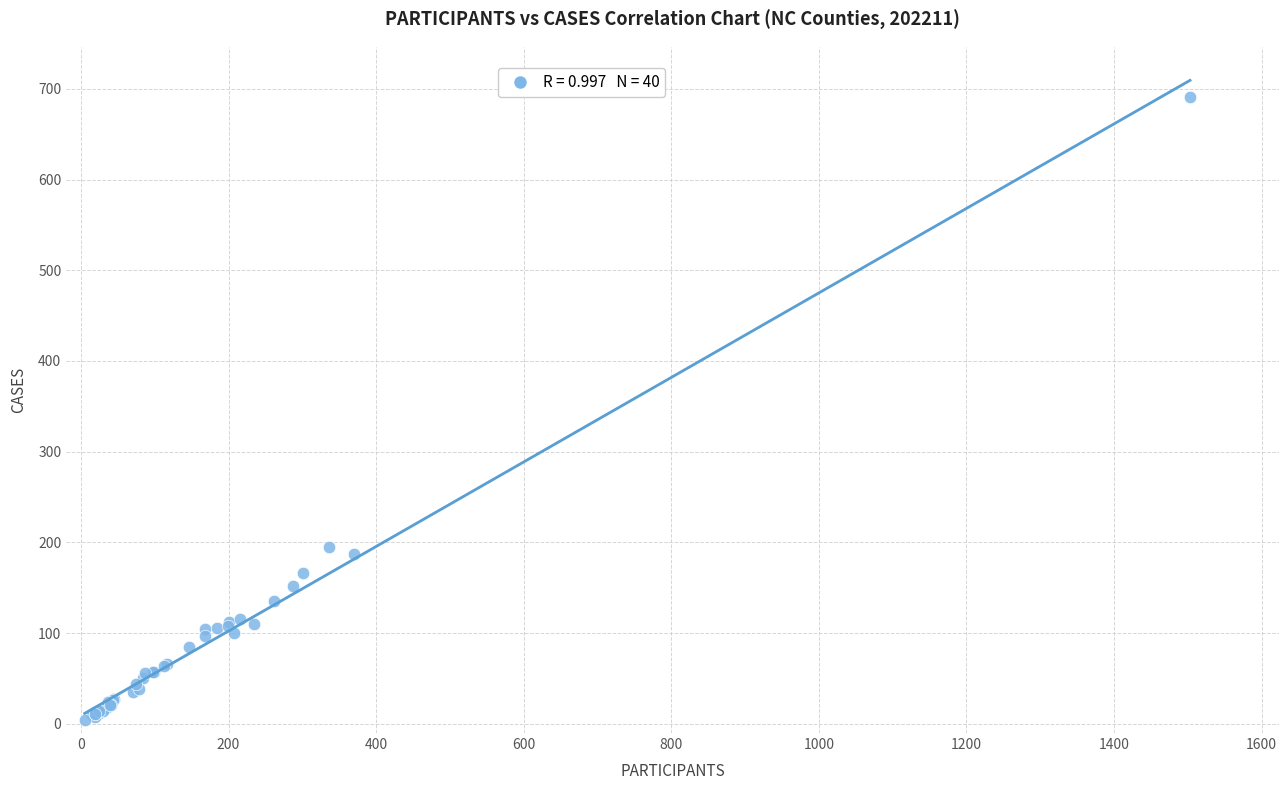

What Y value in the scatter plot is closest to 347?

195